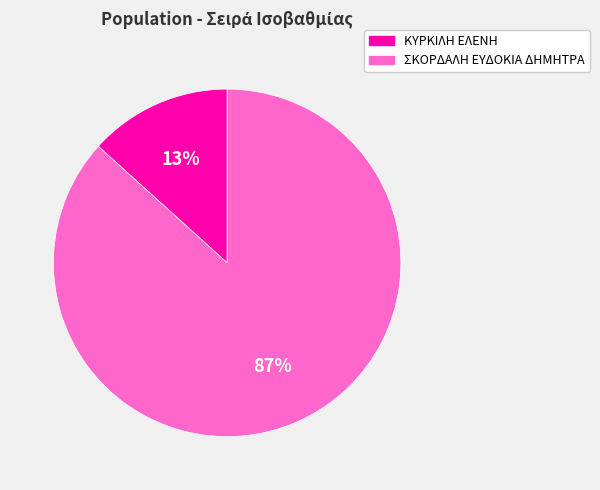

Is the sum of ΚΥΡΚΙΛΗ ΕΛΕΝΗ and ΣΚΟΡΔΑΛΗ ΕΥΔΟΚΙΑ ΔΗΜΗΤΡΑ greater than half?

Yes